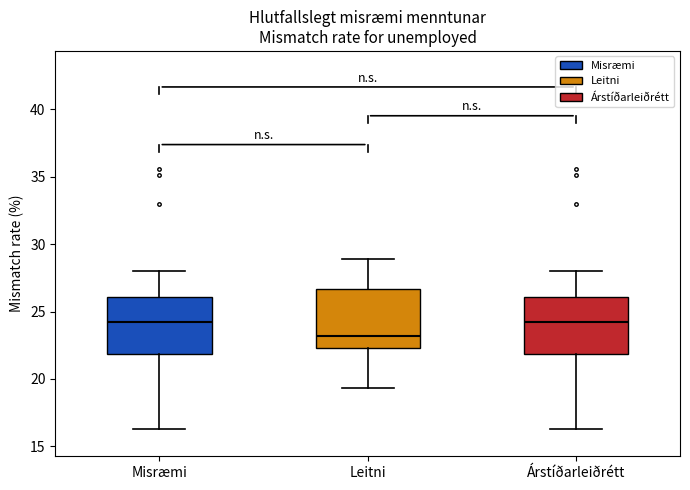

Where does the upper whisker of the box for Misræmi end on the y-axis? The values are not printed on the chart, so give them approximately, as read against the axis.

28.0